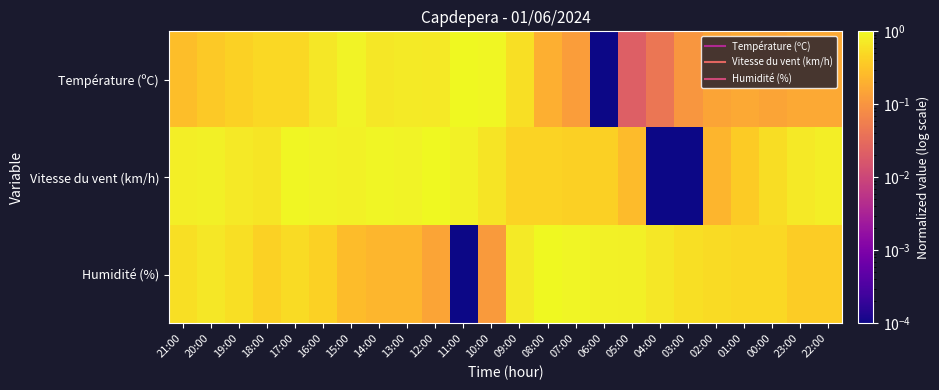

What is the difference between the highest and lowest values at 12:00?

0.8